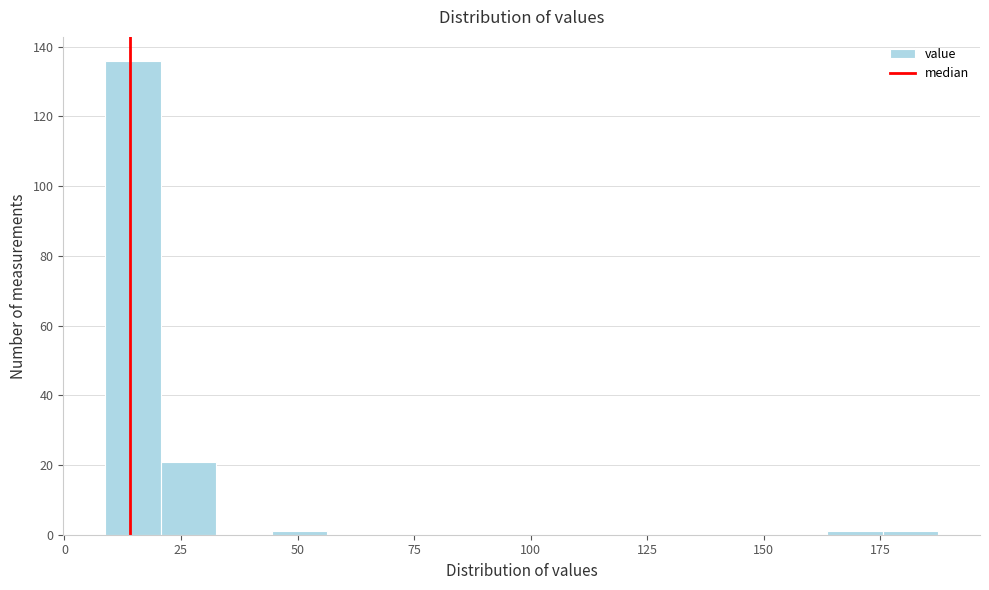

Around what value on the x-axis is the tallest bar? Give the approximate position of its centre, as read against the axis.

15